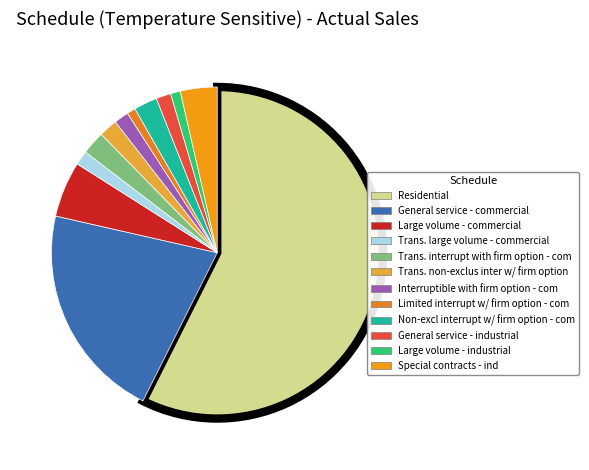

Which slice is the largest?

Residential